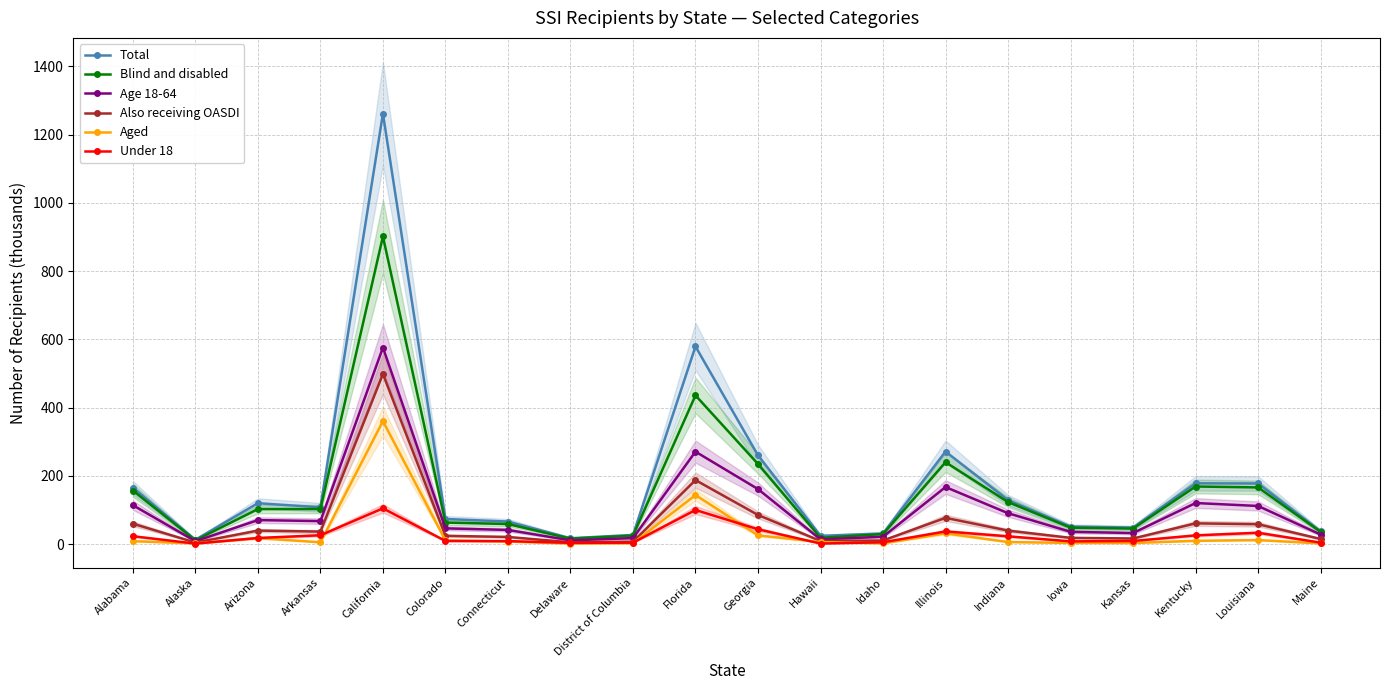

Which category has the highest value in the Total series?

California